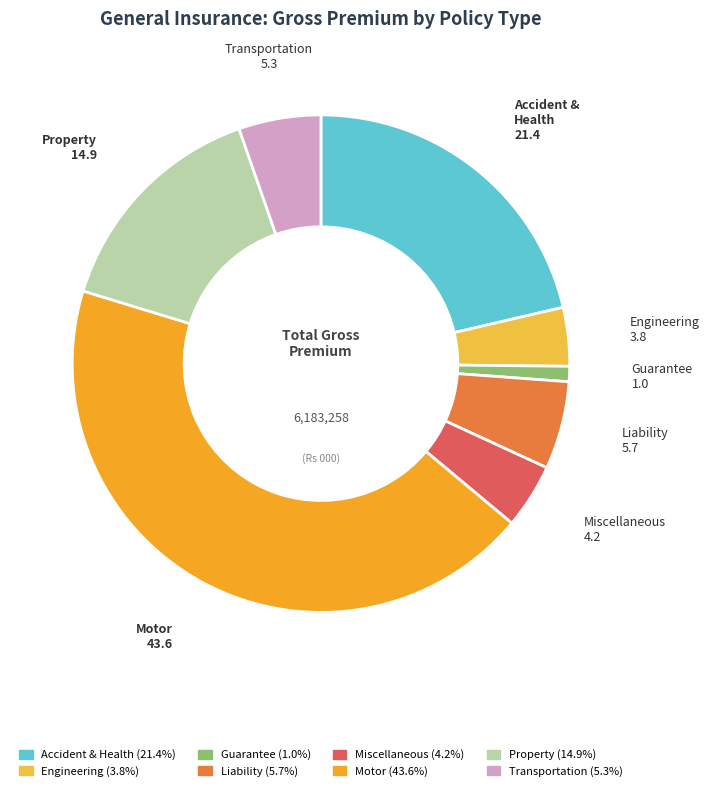

How many slices are in this pie chart?

8